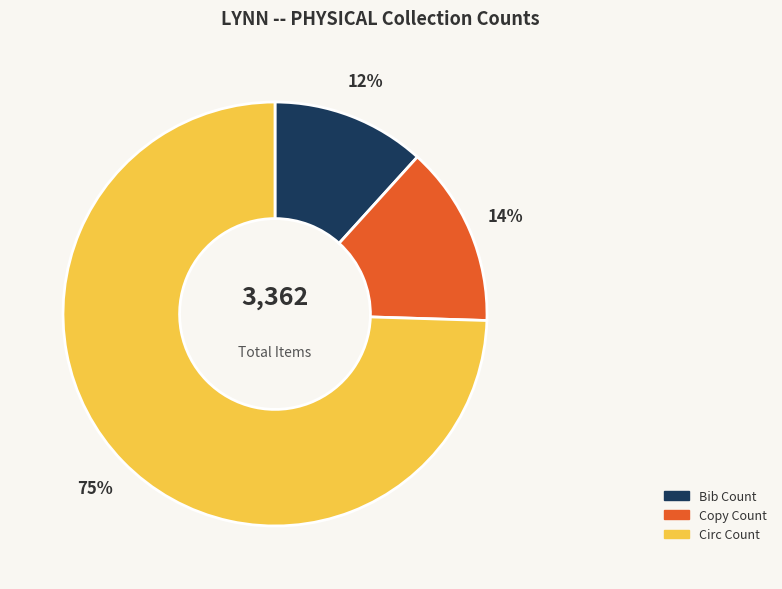

Combined, do Copy Count and Circ Count account for over 50%?

Yes